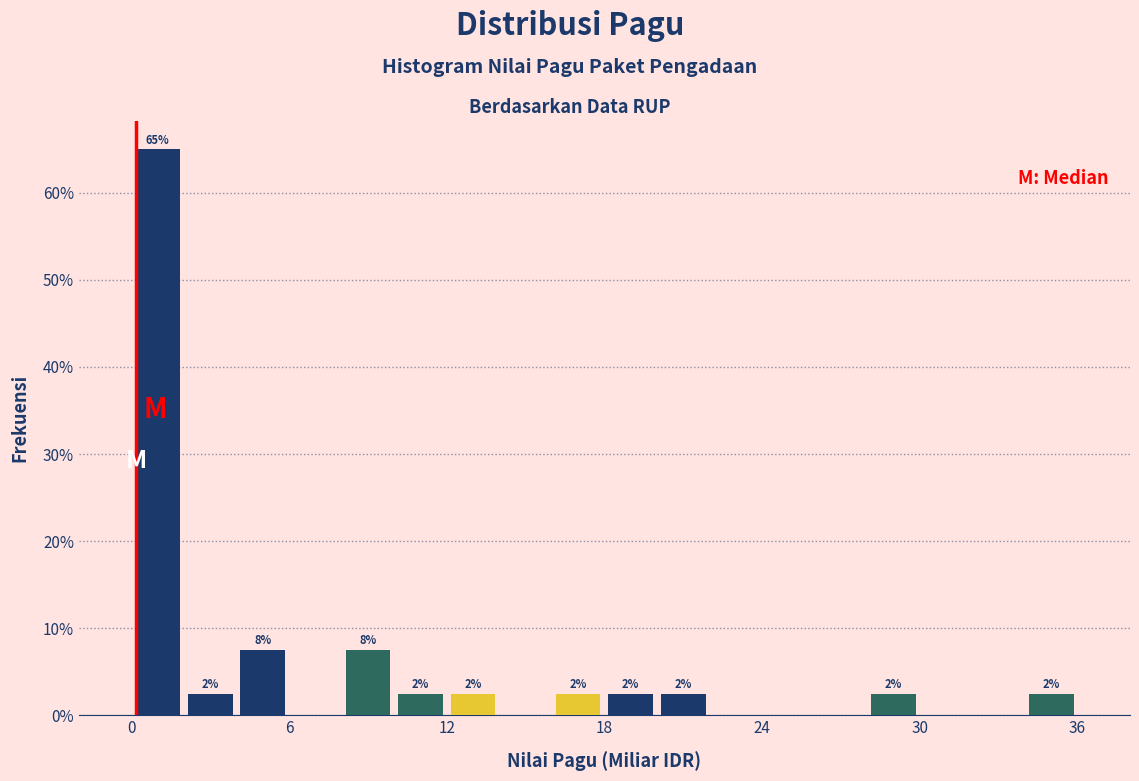

Read against the x-axis, roughly where is the centre of the tallest bar?

1